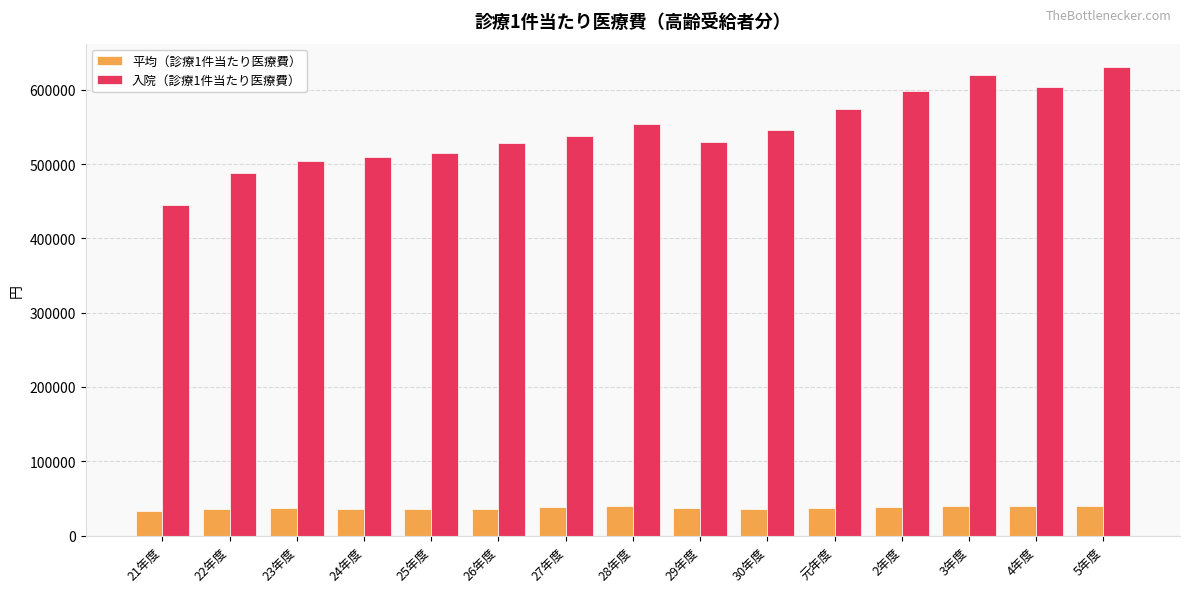

What is the maximum value for 平均（診療1件当たり医療費）?

39831